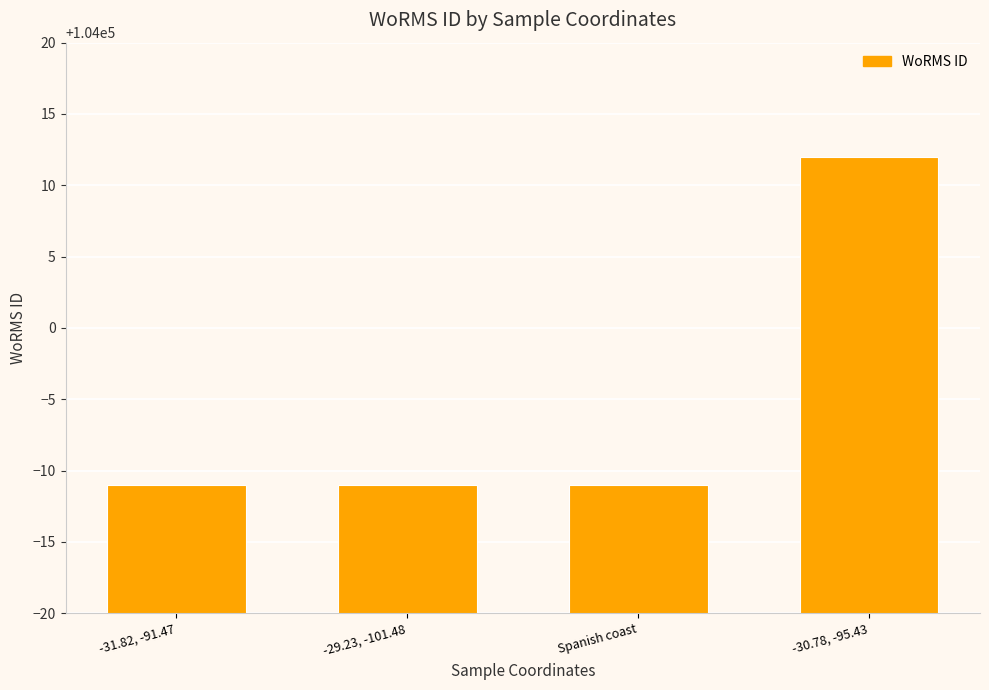

The chart shows a value of 37981 at -29.23, -101.48. True or false?

False